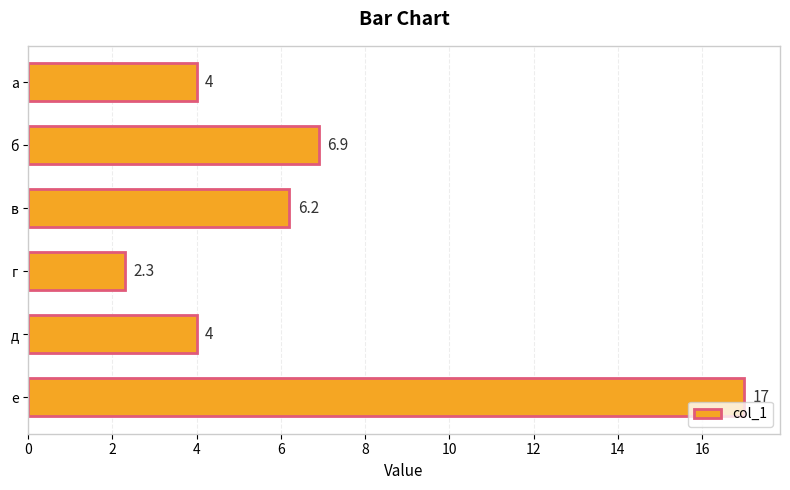

Count the number of categories in the chart.

6